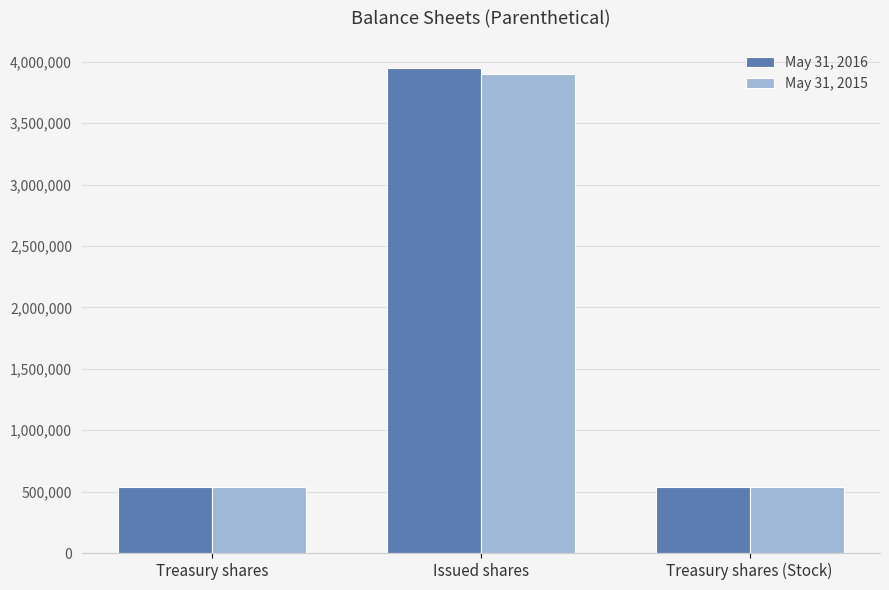

Is it true that May 31, 2015 equals 537733 at Treasury shares (Stock)?

True